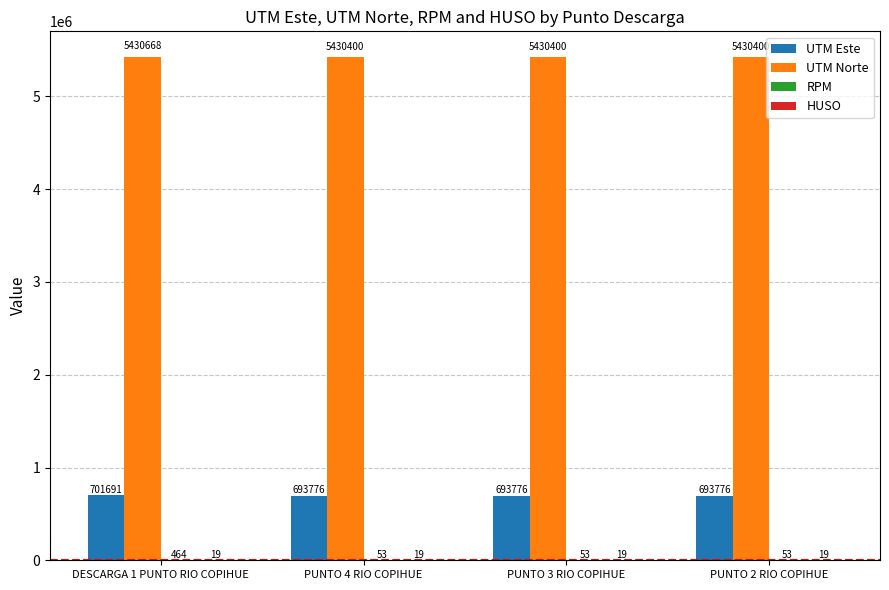

What is the spread (max minus min) of values at PUNTO 4 RIO COPIHUE?

5430381